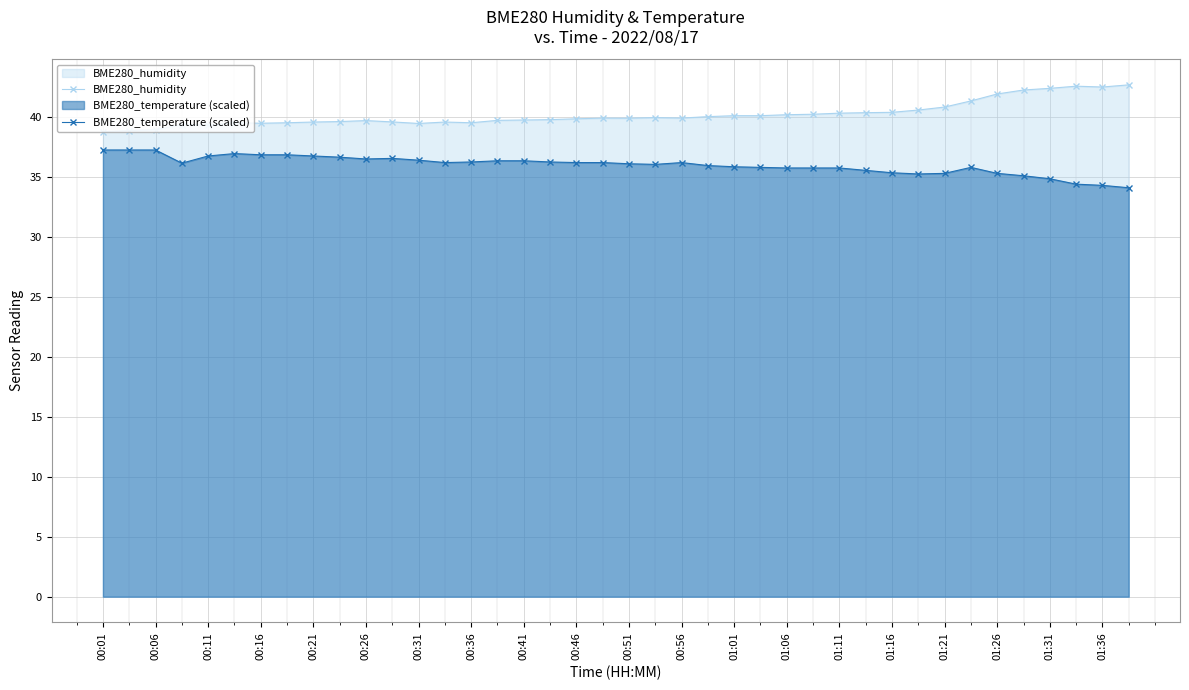

What is the difference between the maximum and minimum values in the BME280_humidity series?

3.9